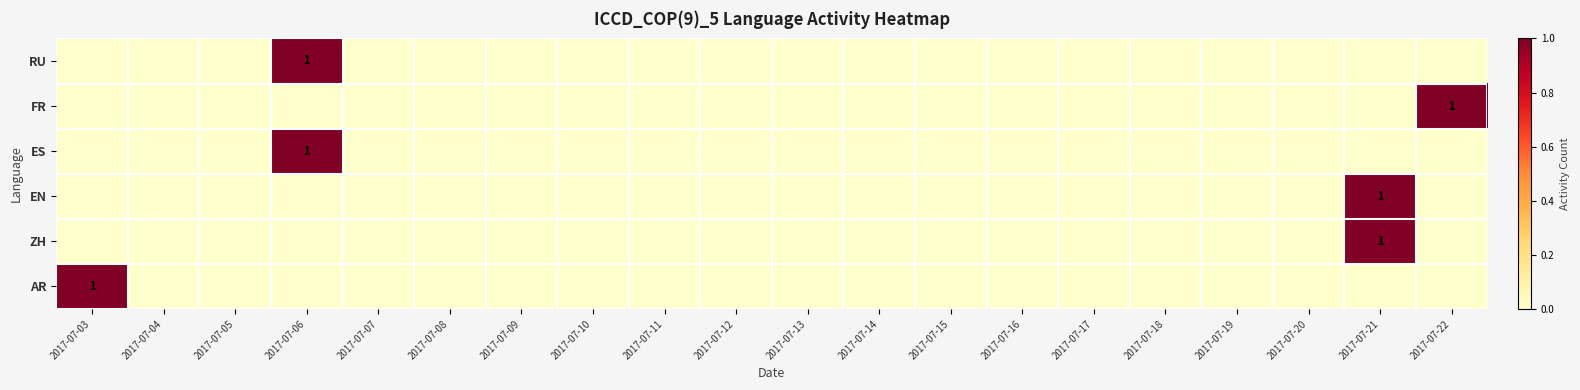

The EN series shows 1 at 2017-07-21. True or false?

True